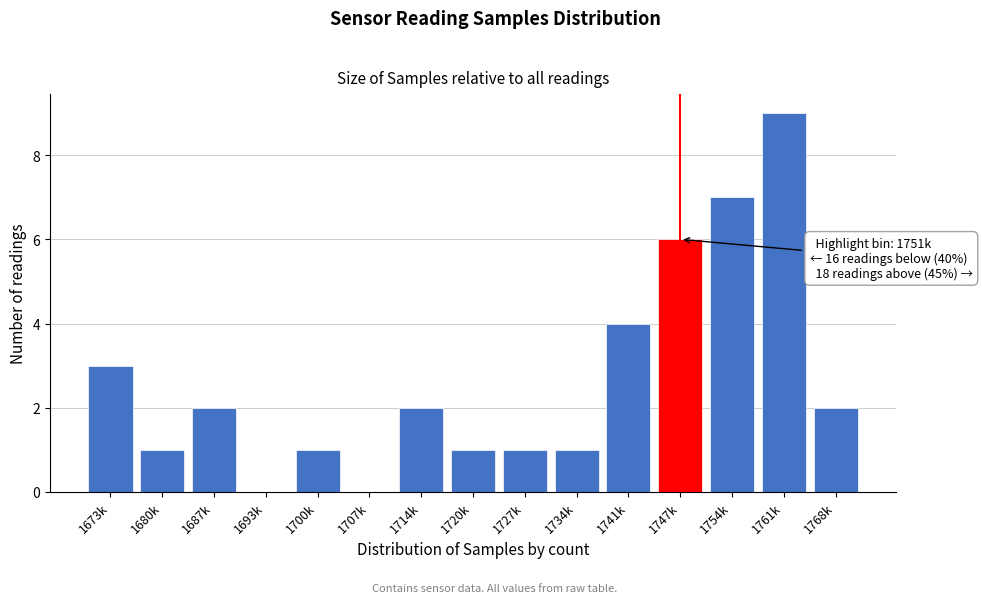

Reading left to right, extract all data points from this chart.

1673k=3	1680k=1	1687k=2	1693k=0	1700k=1	1707k=0	1714k=2	1720k=1	1727k=1	1734k=1	1741k=4	1747k=6	1754k=7	1761k=9	1768k=2